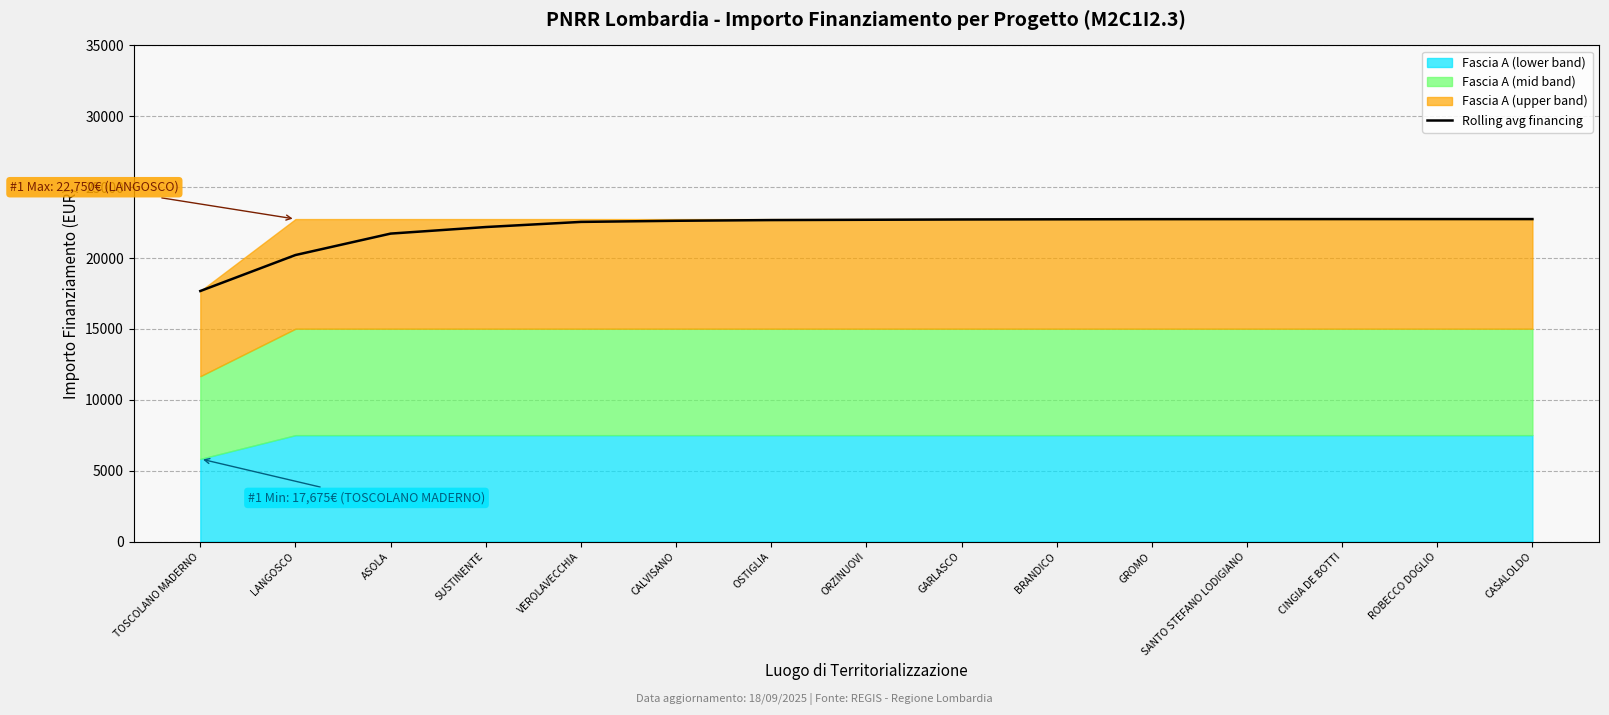

Is it true that the value at LANGOSCO is 20212.4?

True